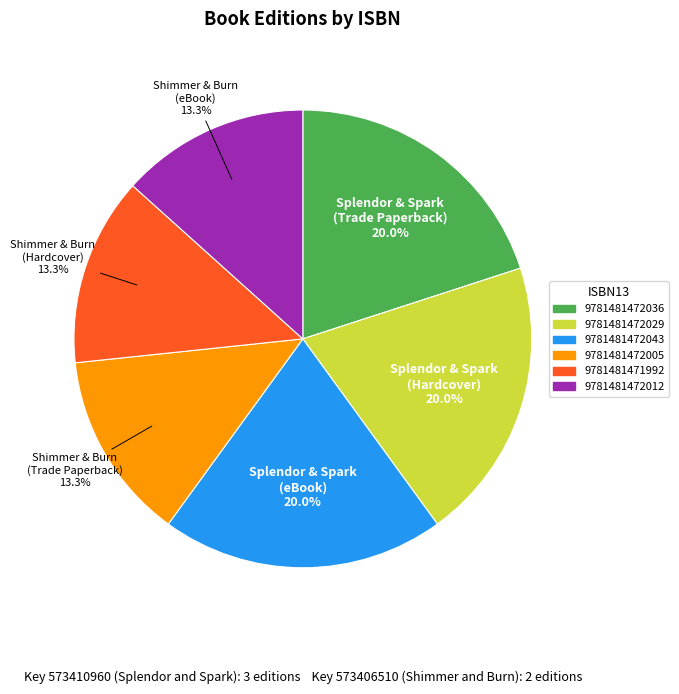

To the nearest percent, what is the average slice percentage?

17%